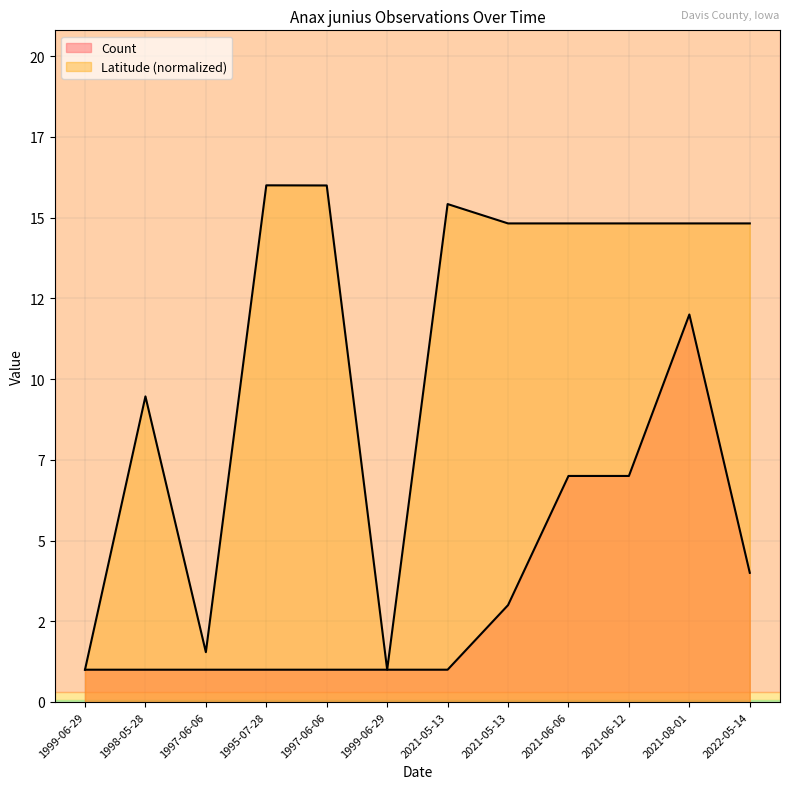

What are all the series names shown in the legend?

Count, Latitude